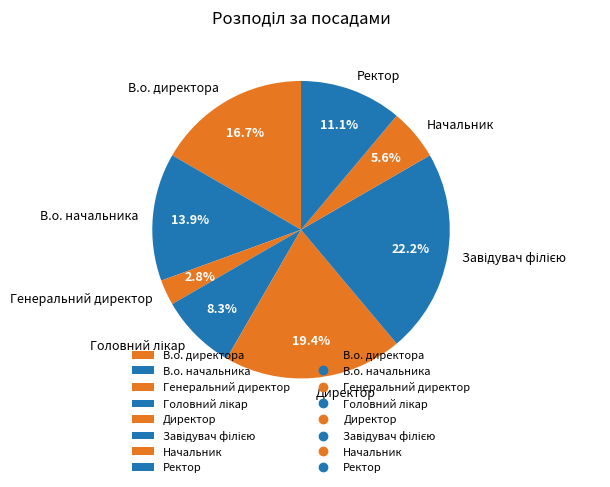

Is it true that В.о. директора is 17% of the pie?

True